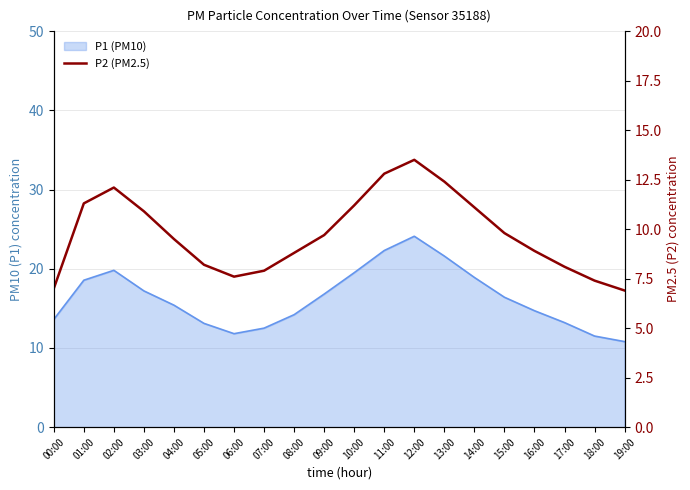

True or false: the data shows 5.7 at 09:00.

False